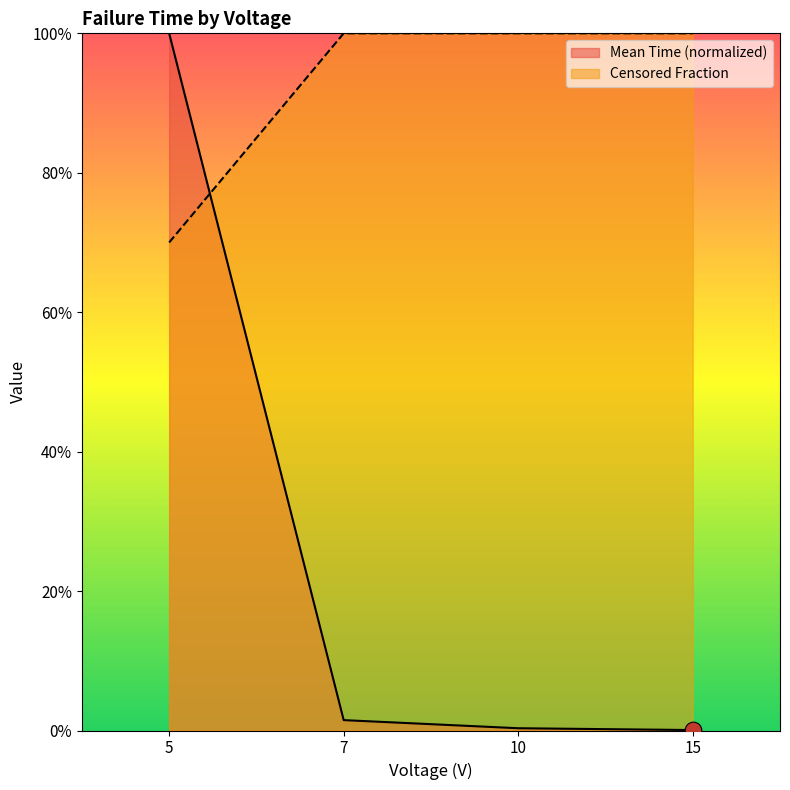

Which has a higher value, 7 or 5?

5